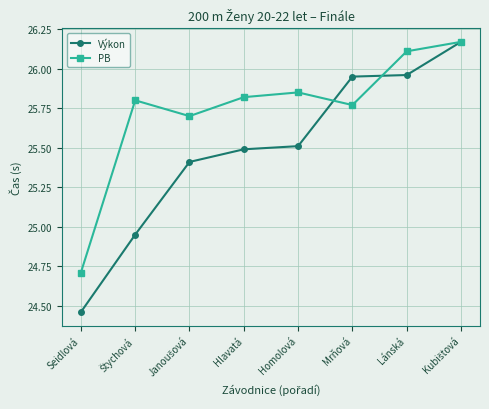

What is the difference between the highest and lowest values at Homolová?

0.3